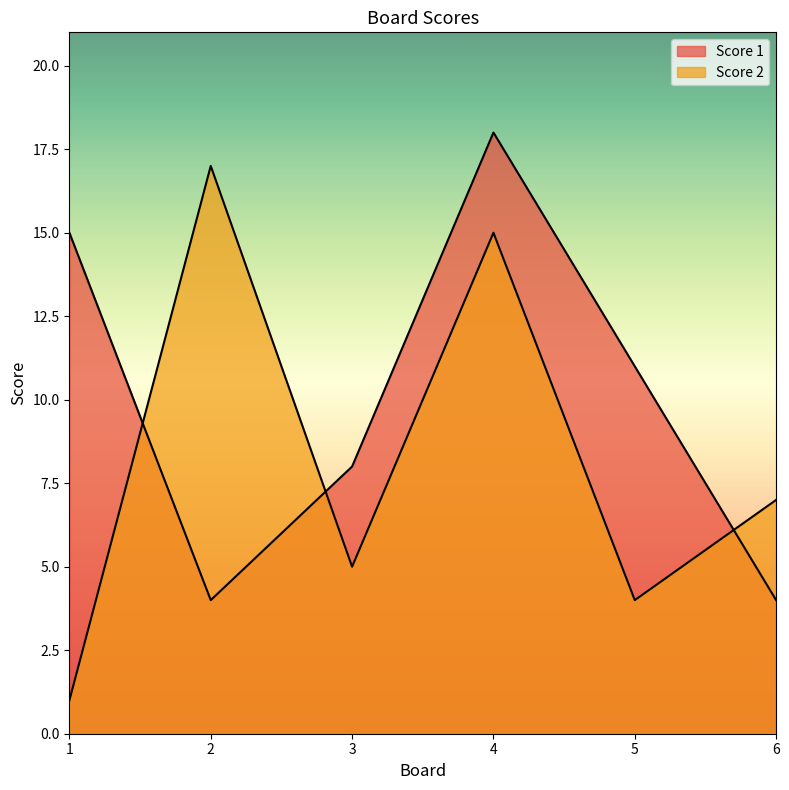

How many values in the Score 2 series are below 7?

3